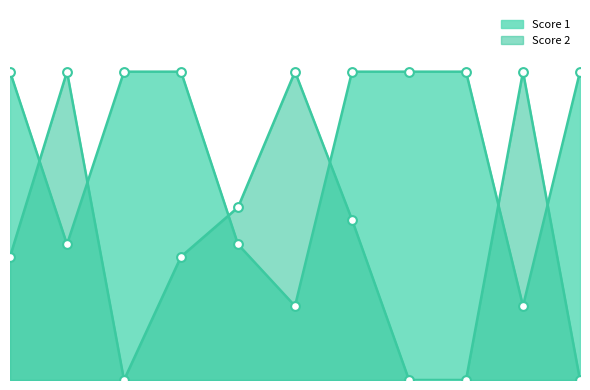

Is the value of Score 2 at 10 greater than the value of Score 1 at 5?

Yes